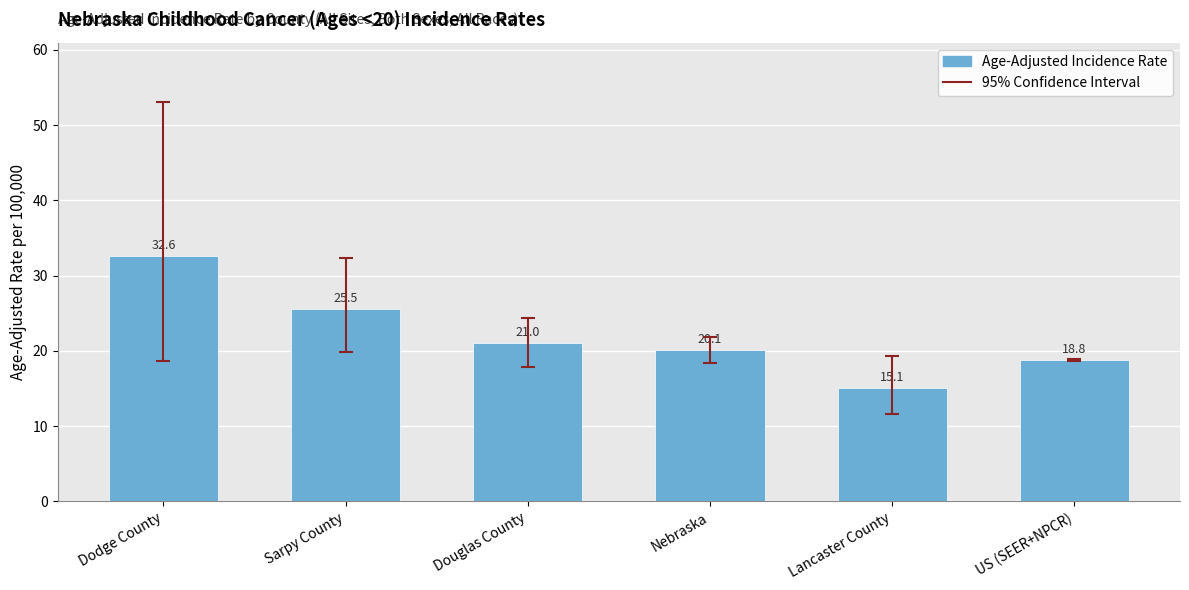

Count the number of categories in the chart.

6